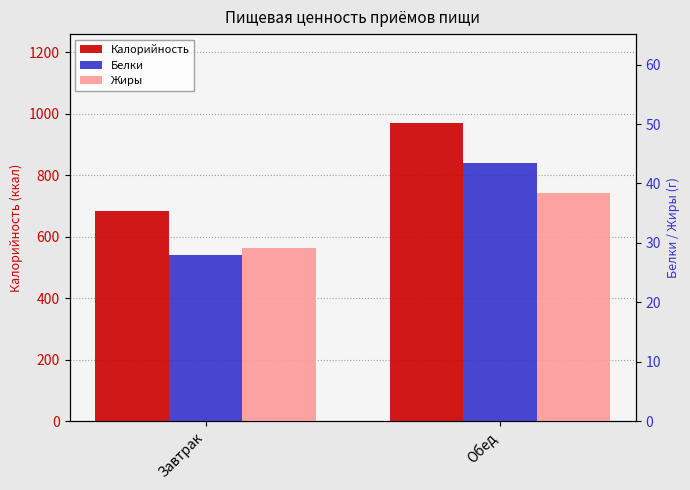

What is the label of the 2nd bar from the right?

Завтрак